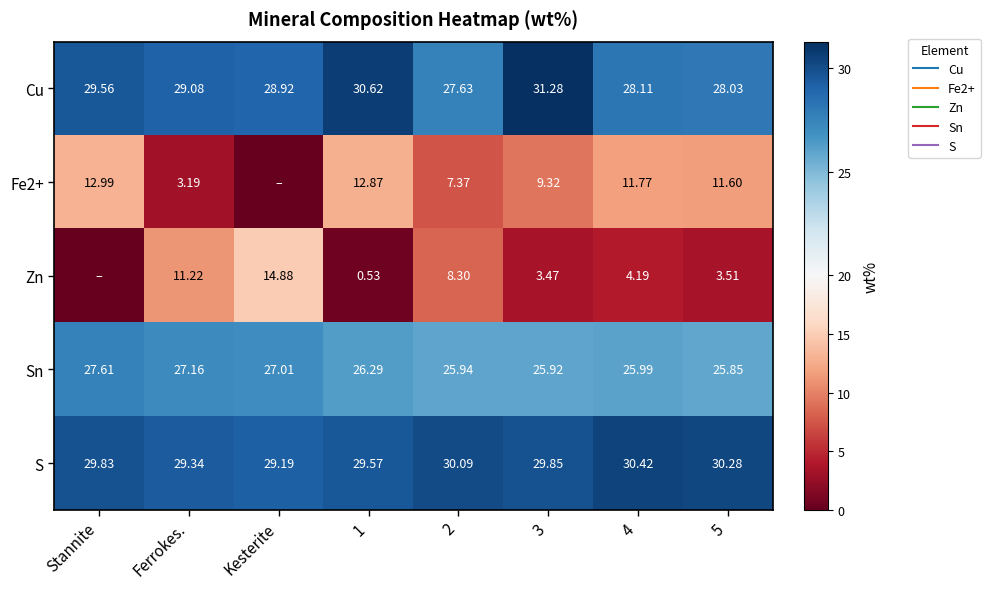

The Cu series shows 13.8 at 1. True or false?

False